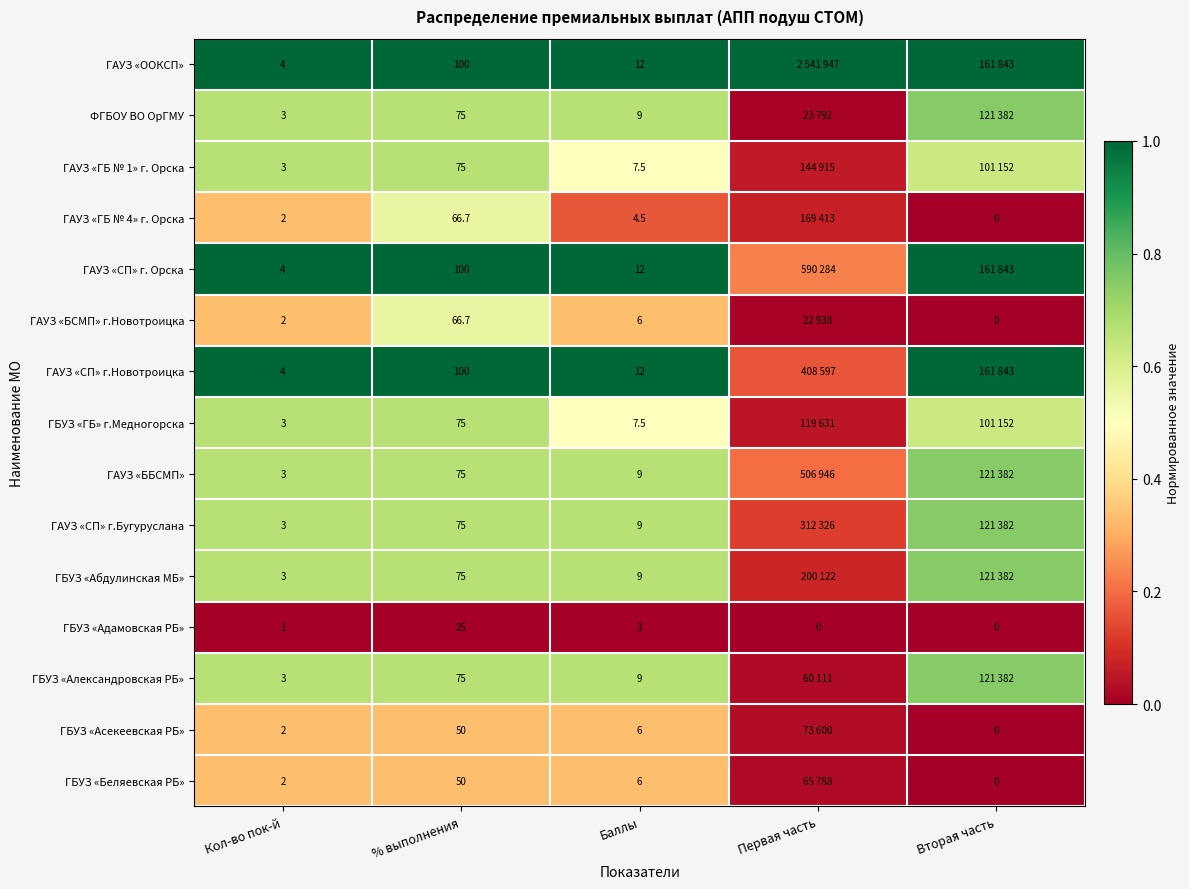

At which category is the sum across all series the highest?

% выполнения